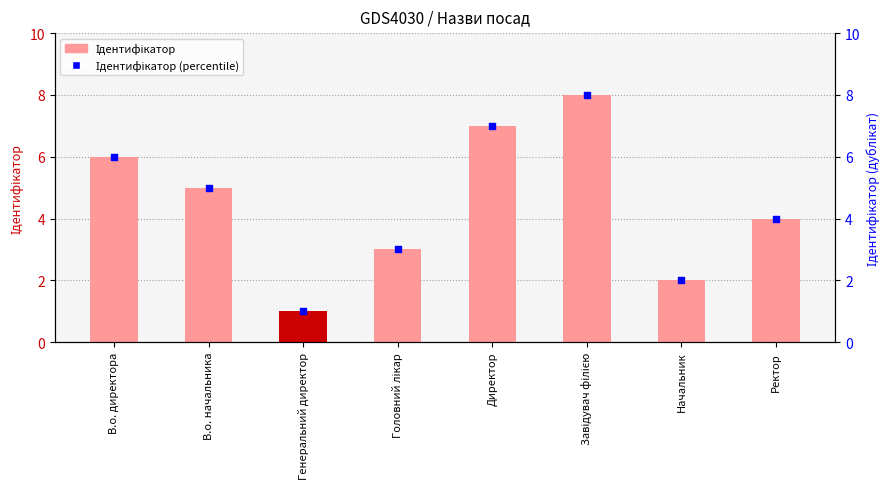

Which series has the largest total across all categories?

Ідентифікатор